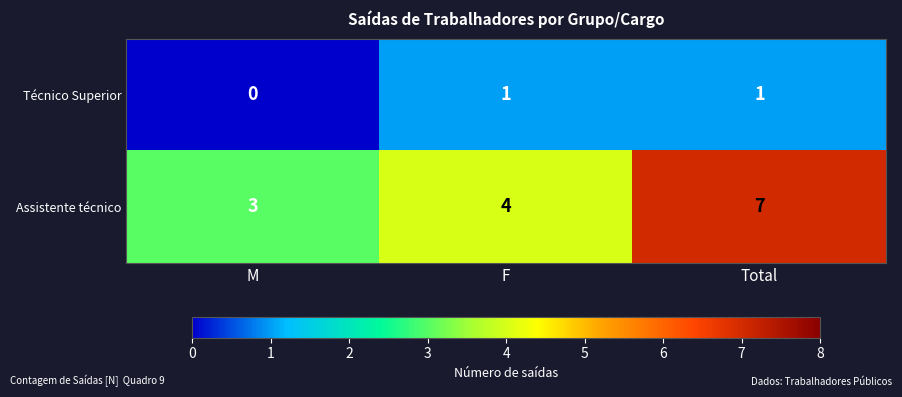

Rank the series at M from lowest to highest value.

Técnico Superior, Assistente técnico